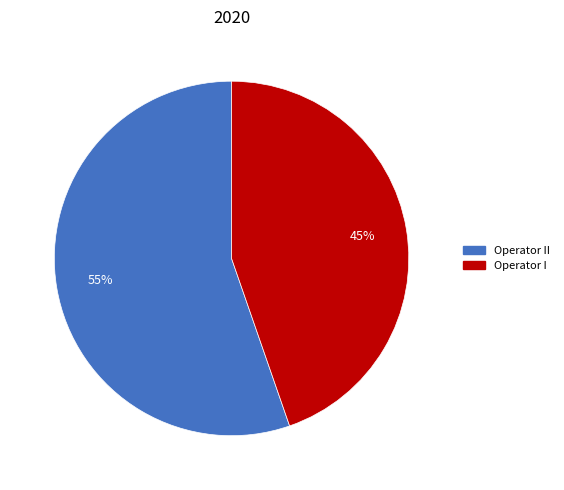

To the nearest percent, what is the average slice percentage?

50%